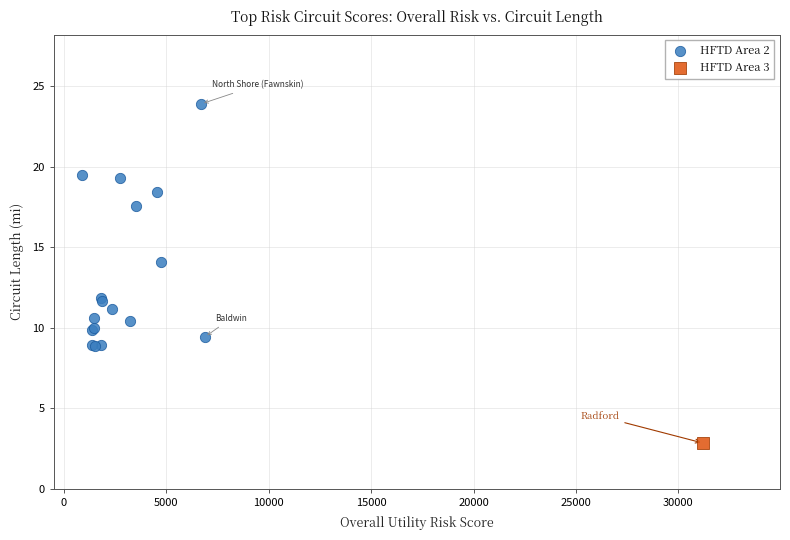

What are all the series names shown in the legend?

HFTD Area 2, HFTD Area 3